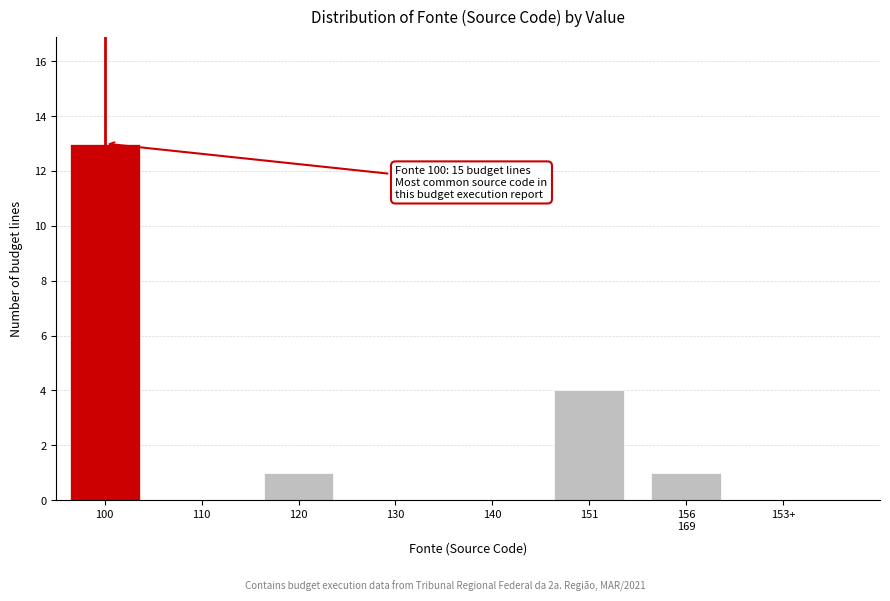

At which category does the chart reach its peak across all series?

100